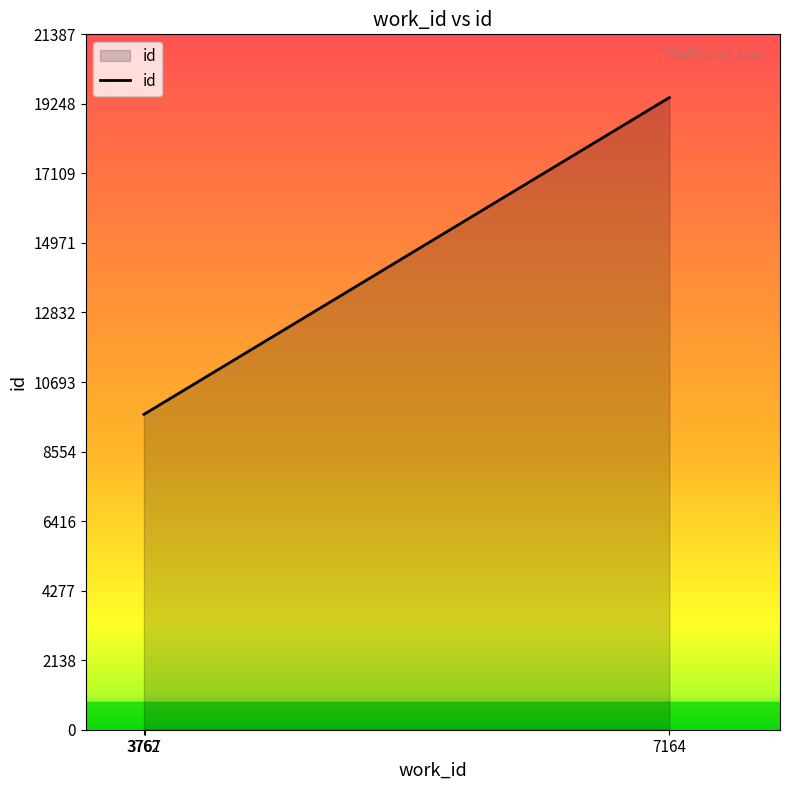

What is the difference between the second highest and minimum values?

14